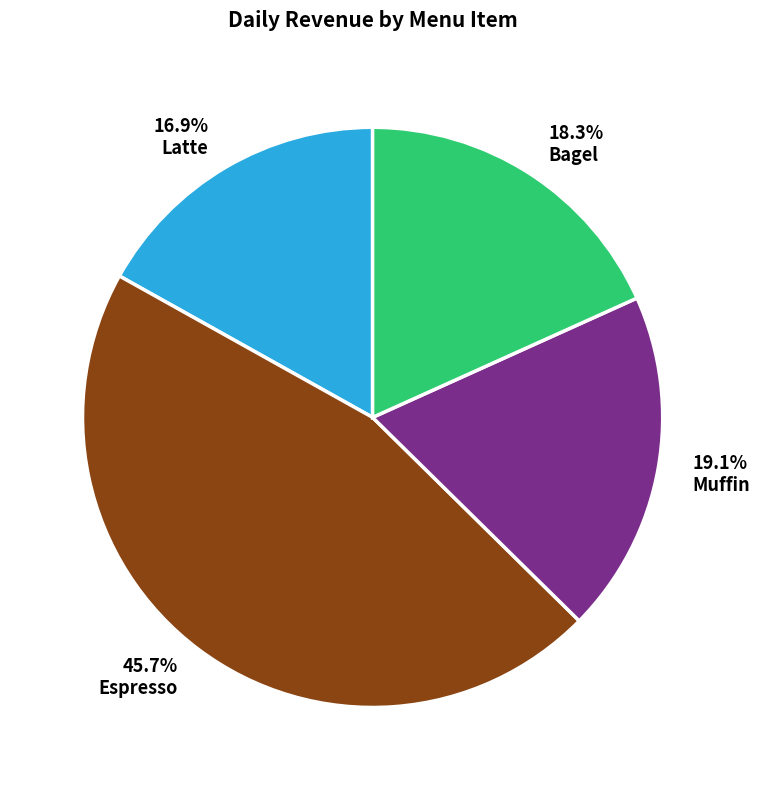

To the nearest percent, what is the average slice percentage?

25%